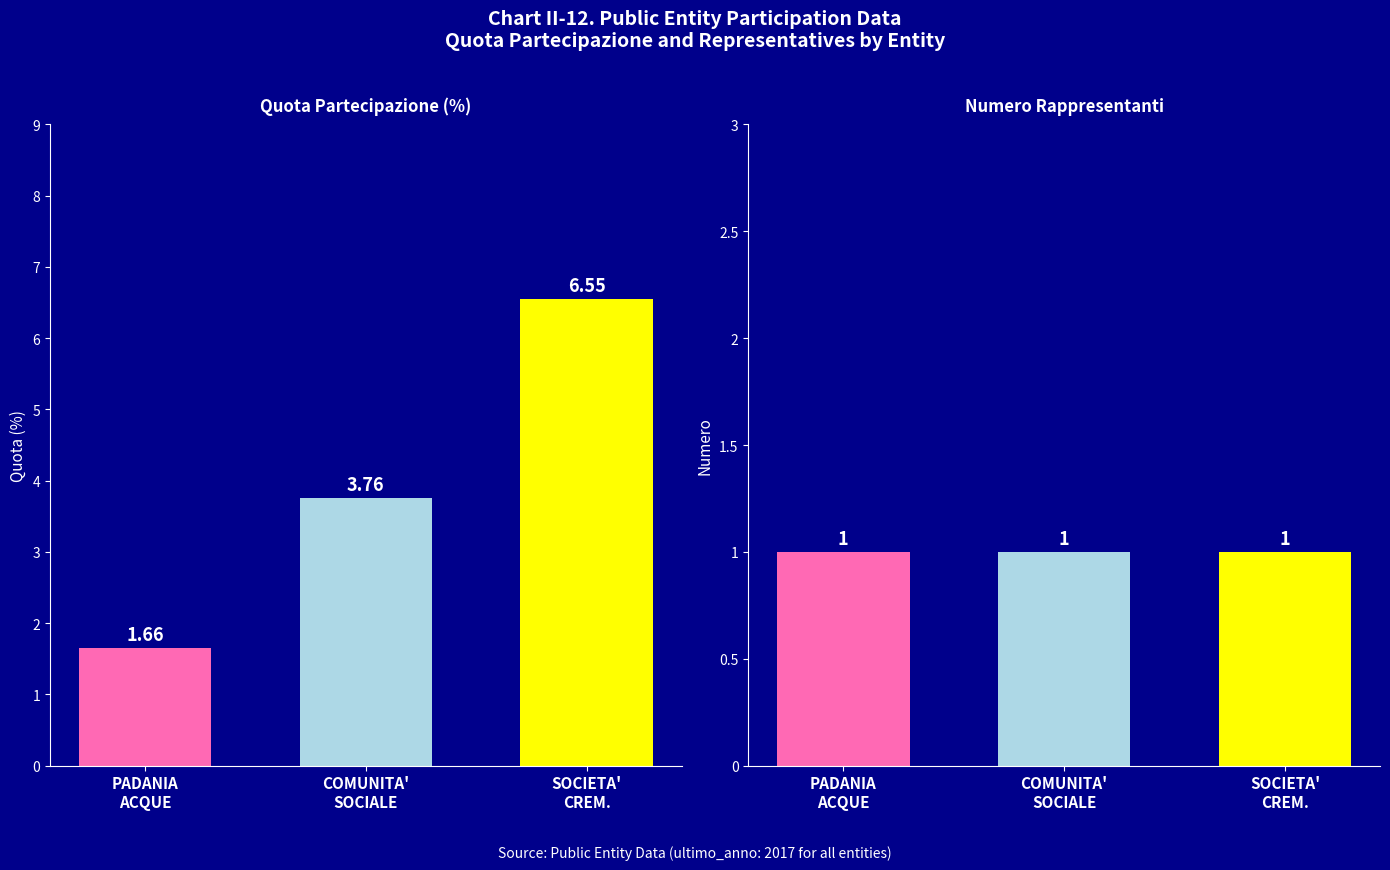

What is the value of the quota_partecipazione bar at the 3rd from the left?

6.5